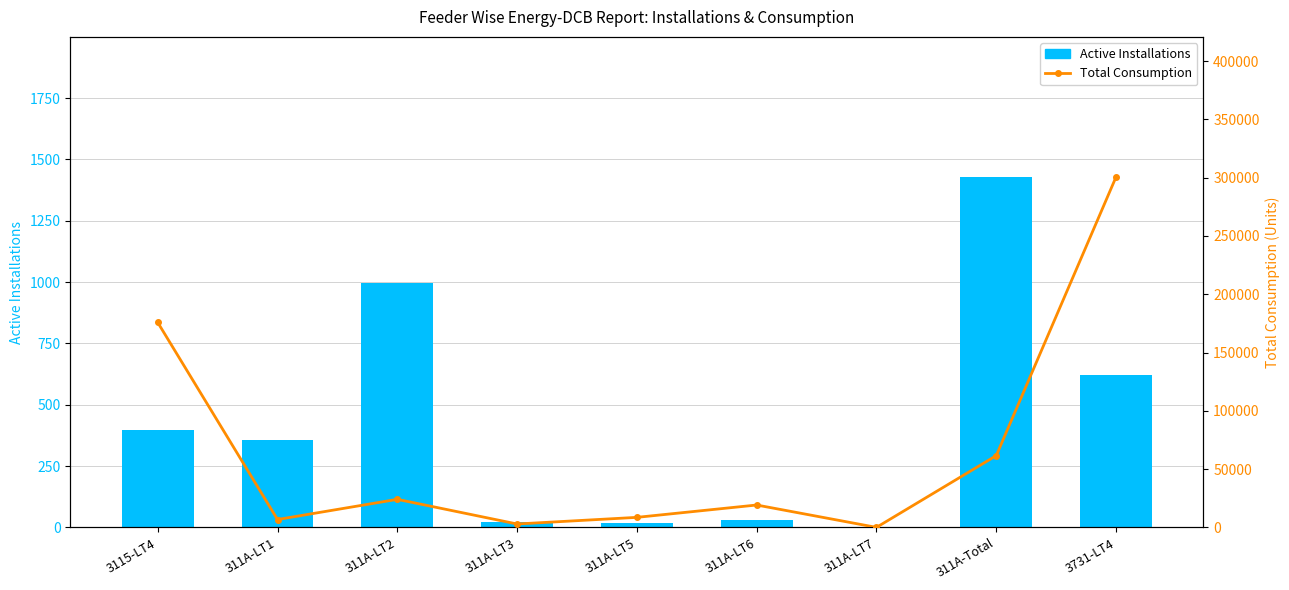

Which series has the largest total across all categories?

Total Consumption